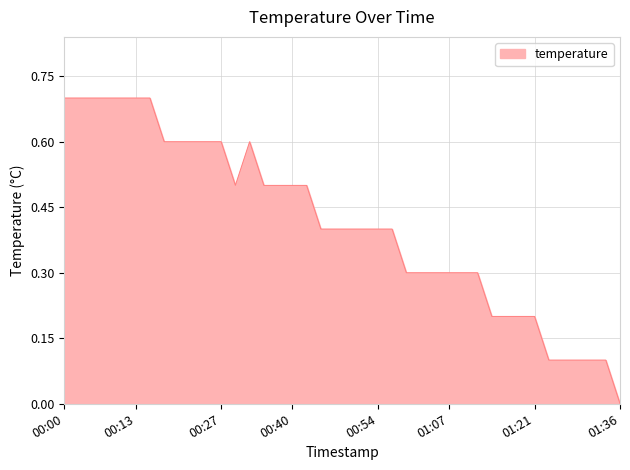

What is the maximum value shown in the chart?

0.7